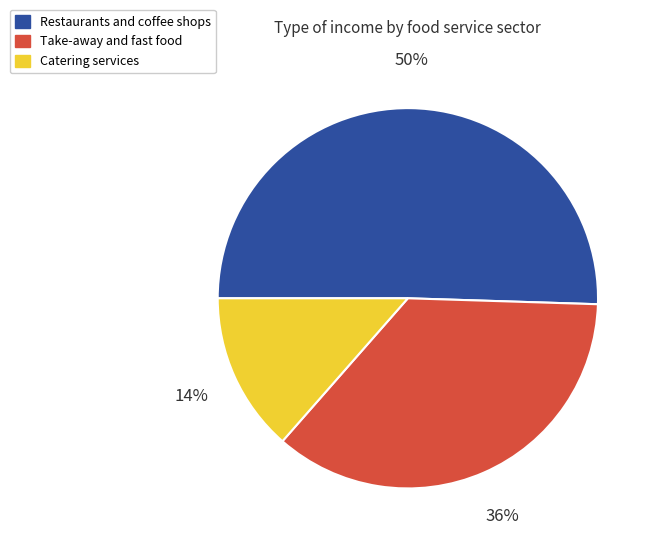

Do Restaurants and coffee shops and Catering services together represent more than half of the pie?

Yes